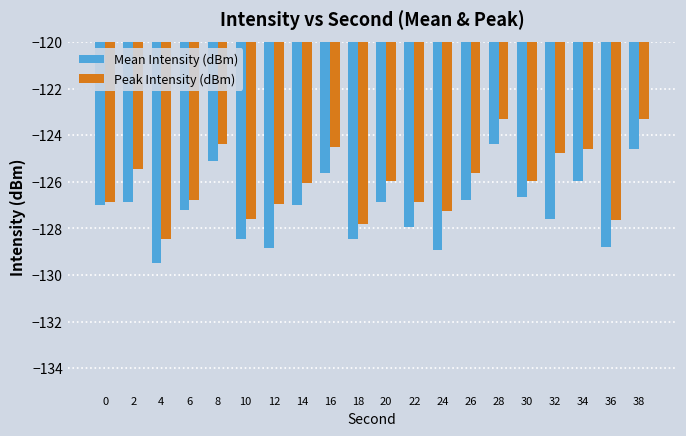

Which label corresponds to the smallest value in the chart?

4